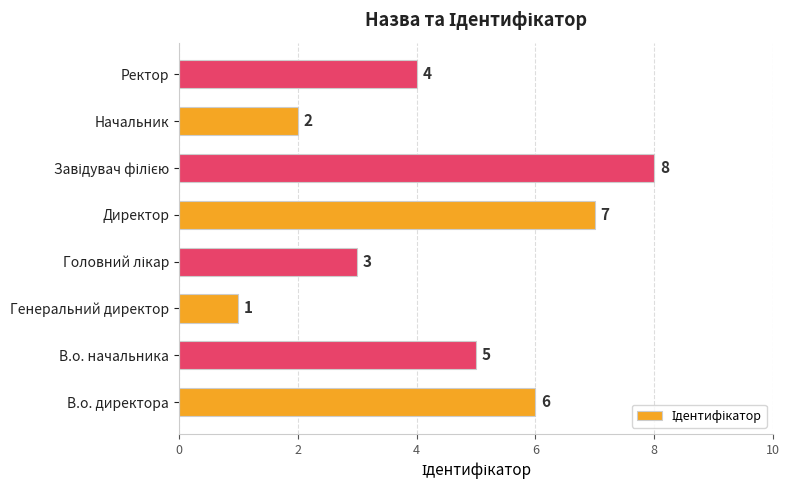

Count the number of data series in this chart.

1